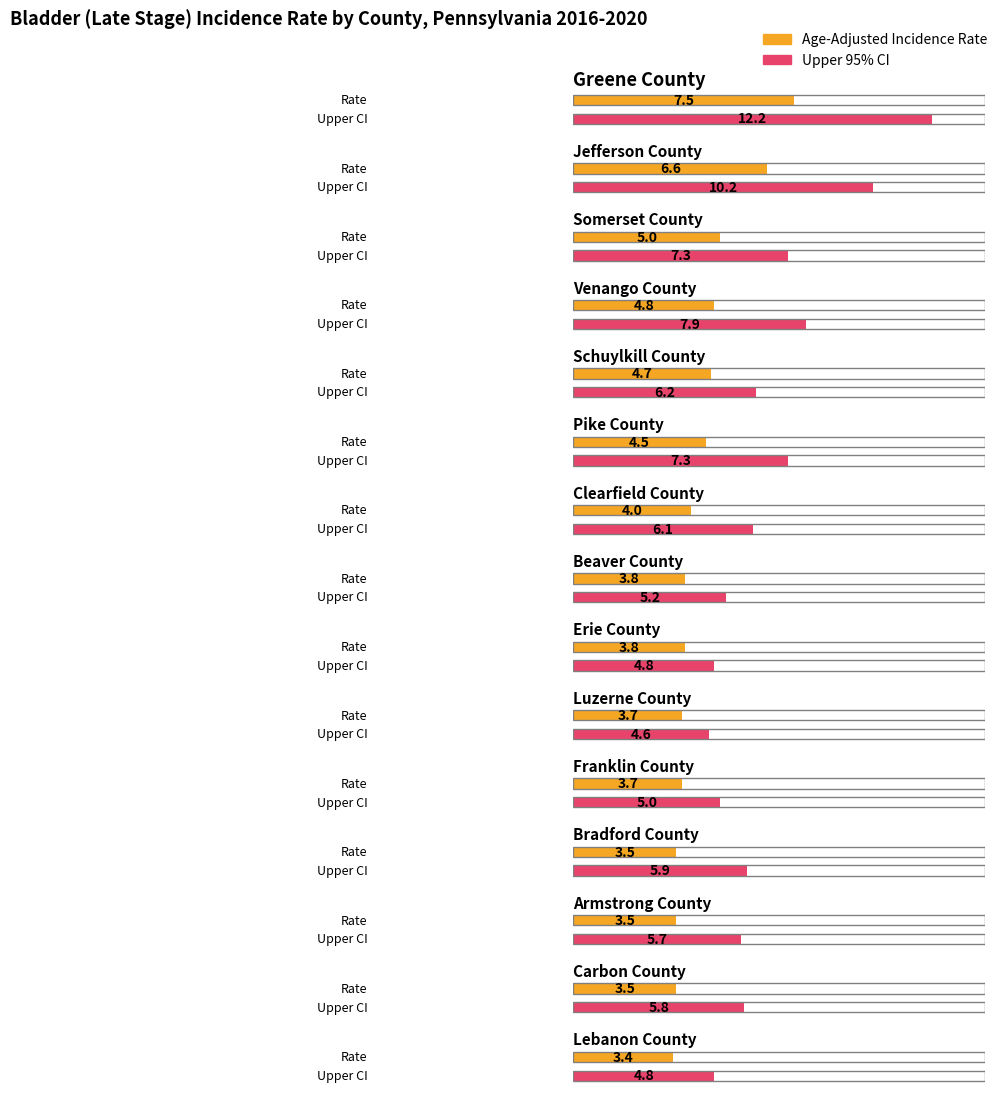

What is the difference between the highest and lowest values at Jefferson County?

3.6